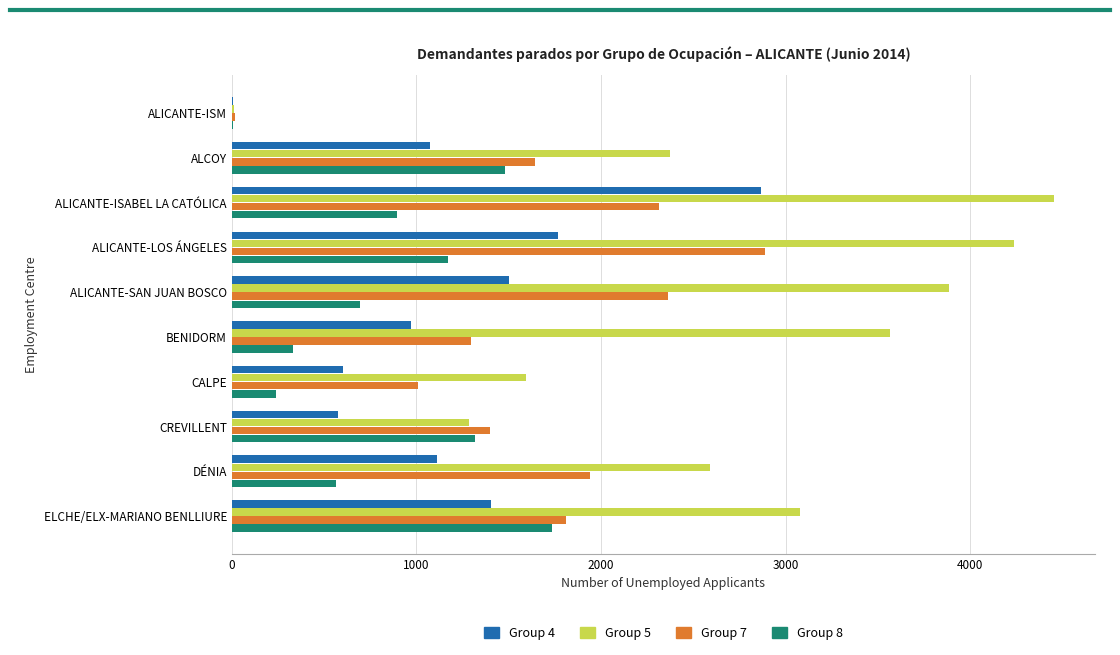

At which category is the sum across all series the highest?

ALICANTE-ISABEL LA CATÓLICA